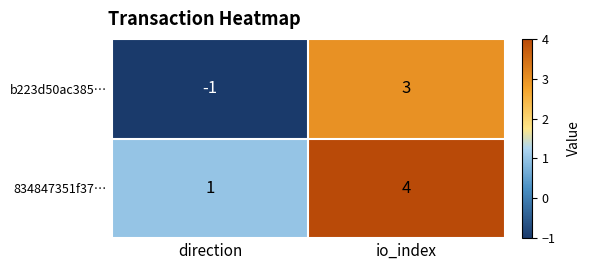

Reading right to left, list all the values displayed in this chart.

b223d50ac385…: 3	-1
834847351f37…: 4	1